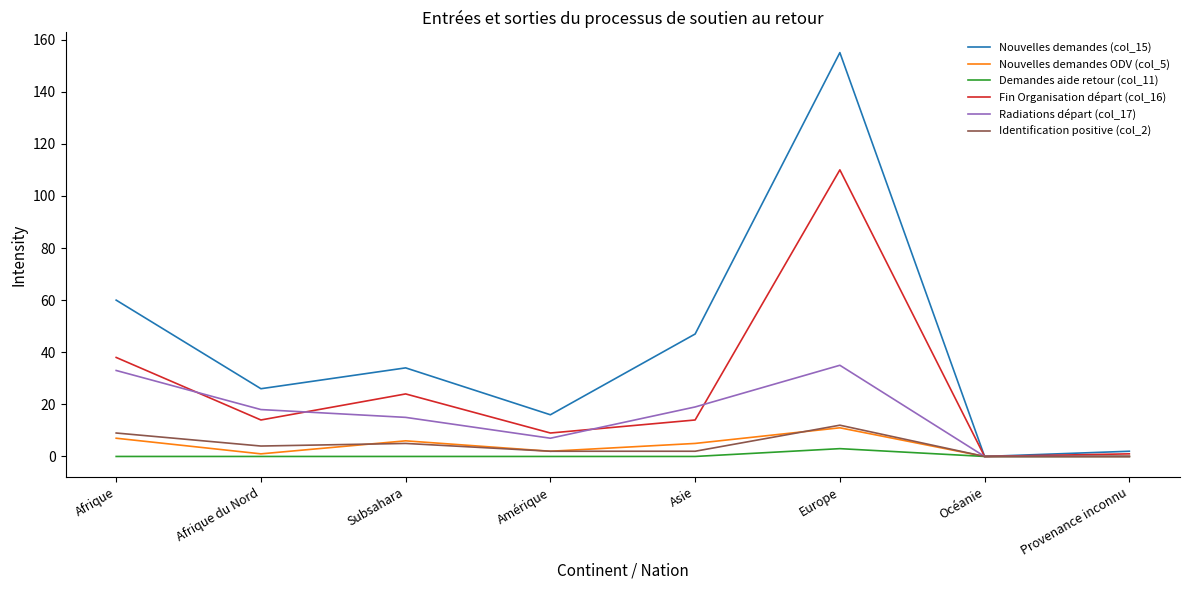

What position from the left is Océanie?

7